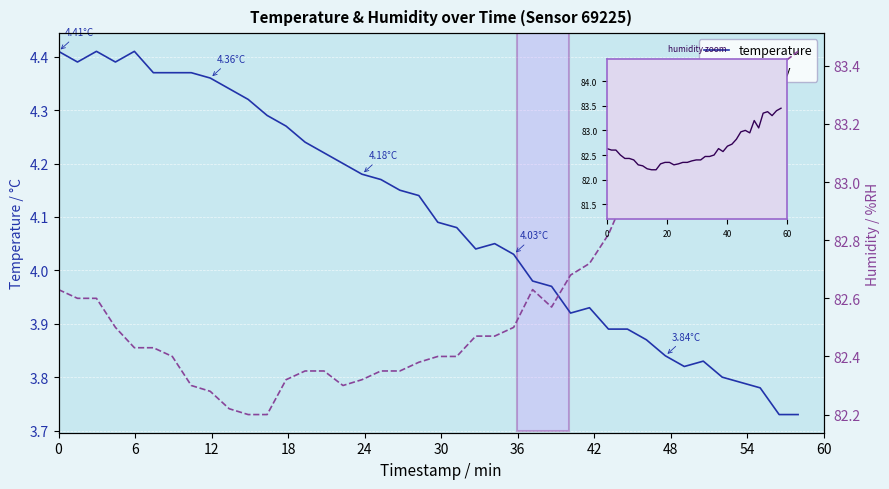

What are all the series names shown in the legend?

temperature, humidity